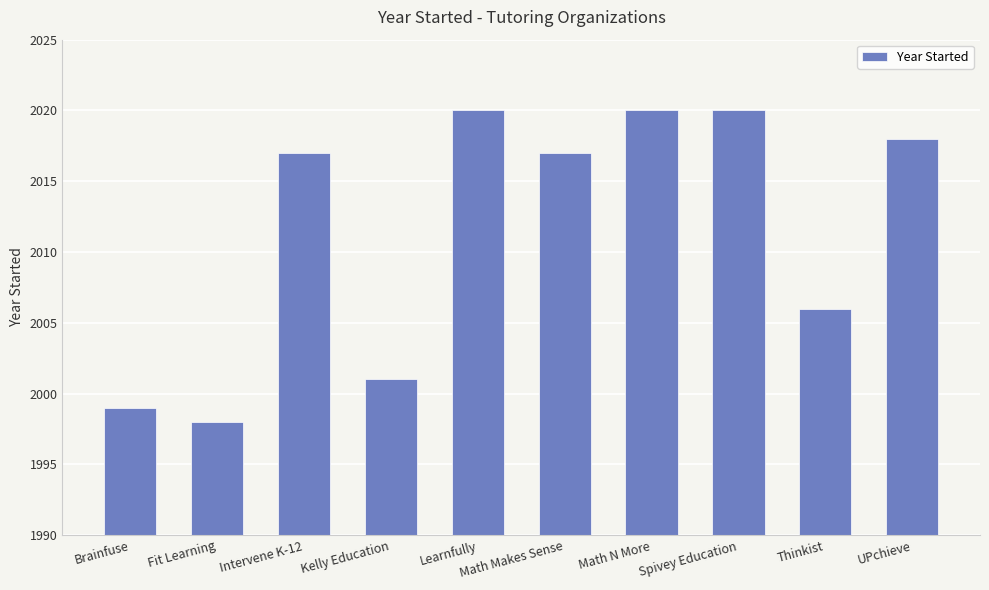

What is the label of the 7th bar from the left?

Math N More